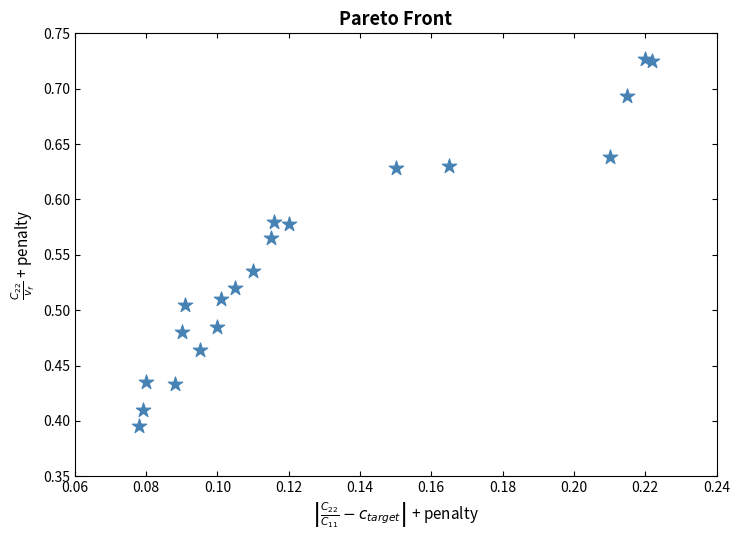

What is the range of Y values (max minus min)?

0.3